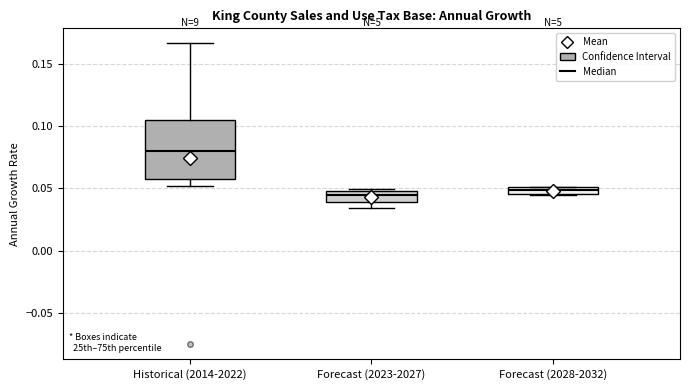

Which box has the highest median line?

Historical (2014-2022)